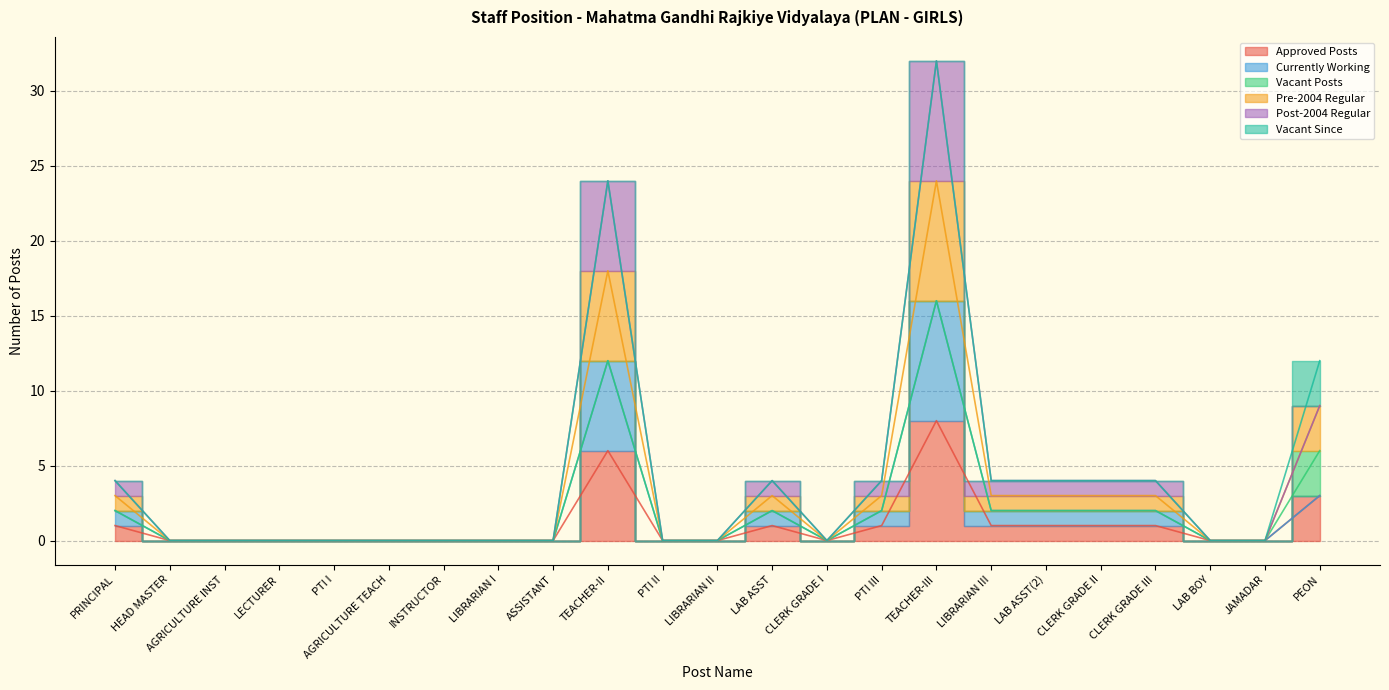

The value of Approved Posts at TEACHER-III is 8. True or false?

True